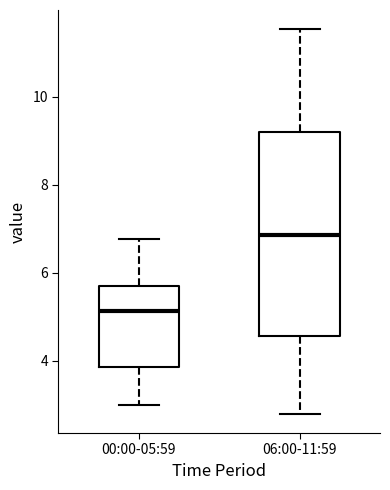

Comparing the boxes themselves (not the whiskers), which one is the tallest?

06:00-11:59